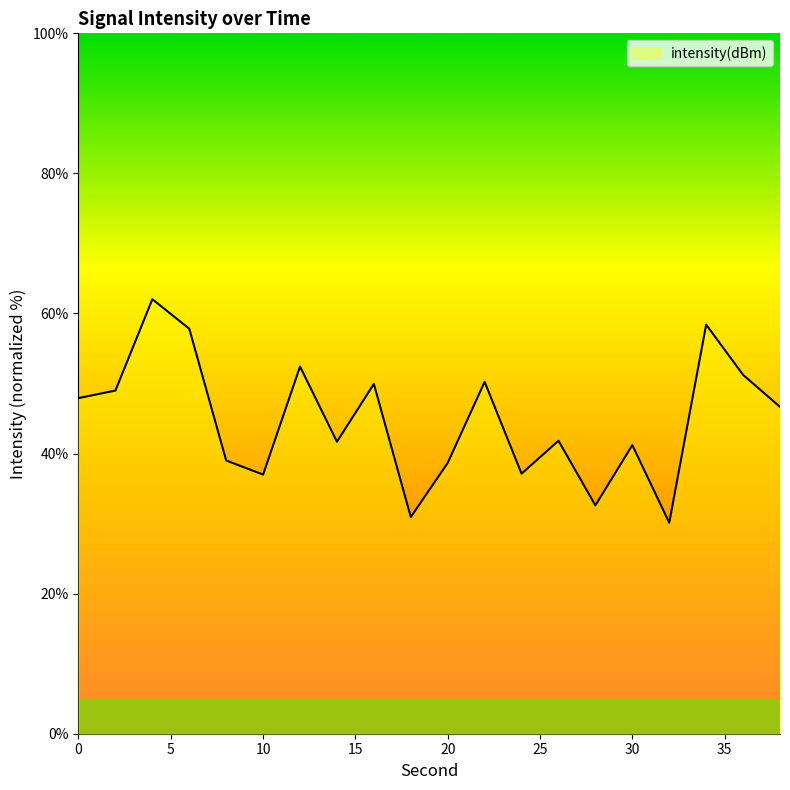

What is the smallest value displayed?

30.1